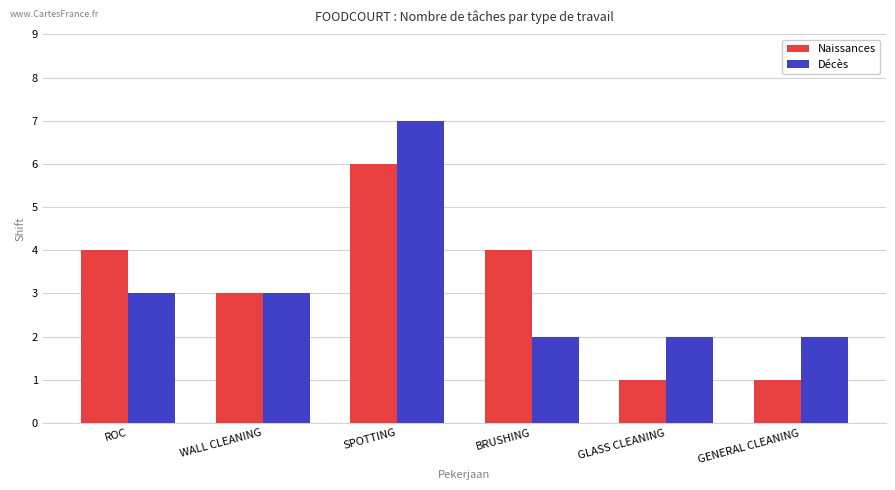

Between ROC and SPOTTING, which series saw the biggest shift?

Décès